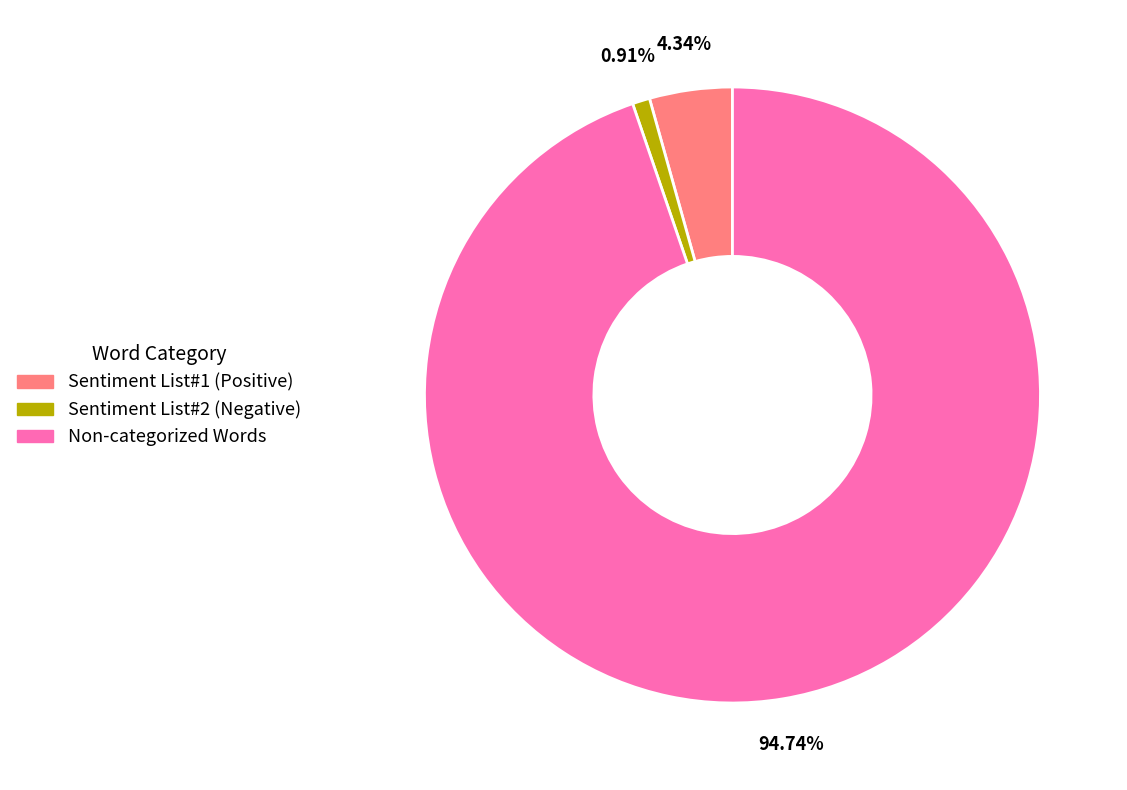

What portion of the pie excludes Sentiment List#2 (Negative)?

99.1%